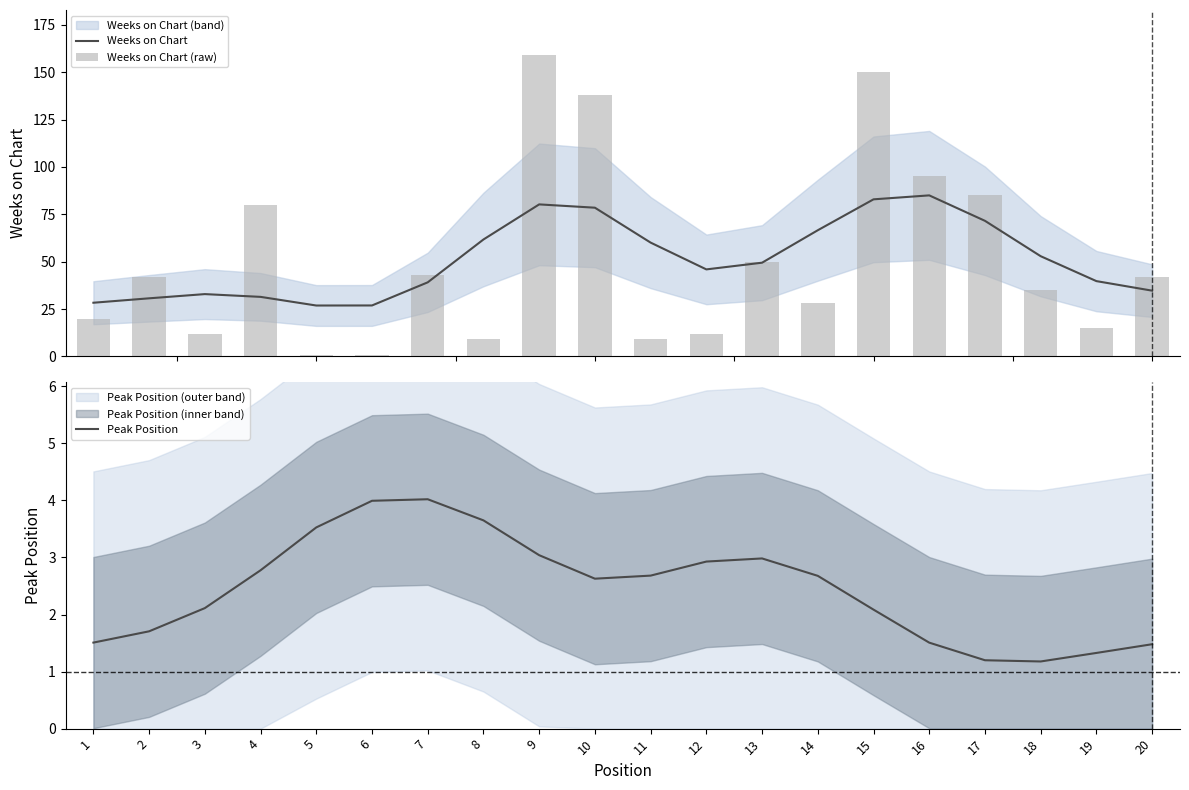

True or false: Peak Position has a value of 1.3 at 19.

True